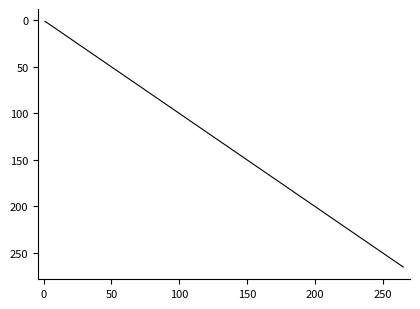

What is the greatest value displayed?

265